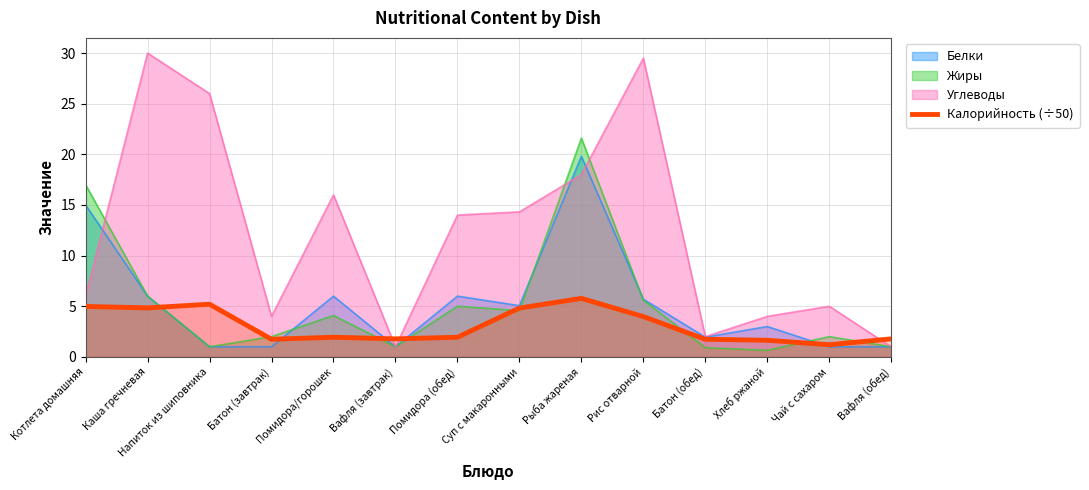

List the series in order of their peak value, lowest first.

Калорийность (÷50), Белки, Жиры, Углеводы